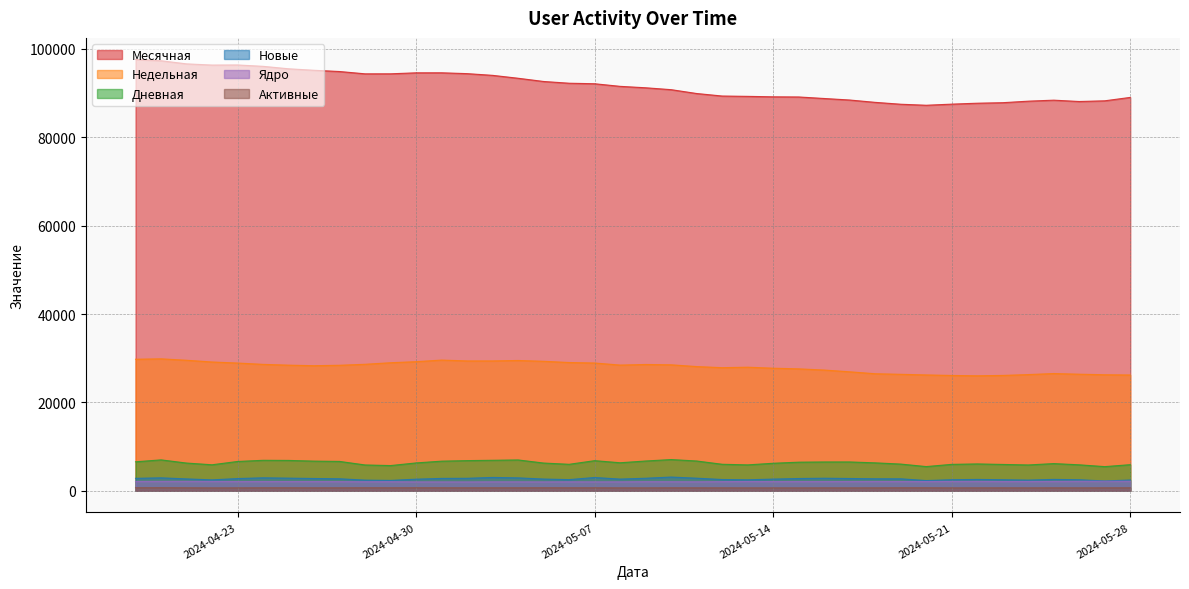

What position from the right is 2024-05-11?

18